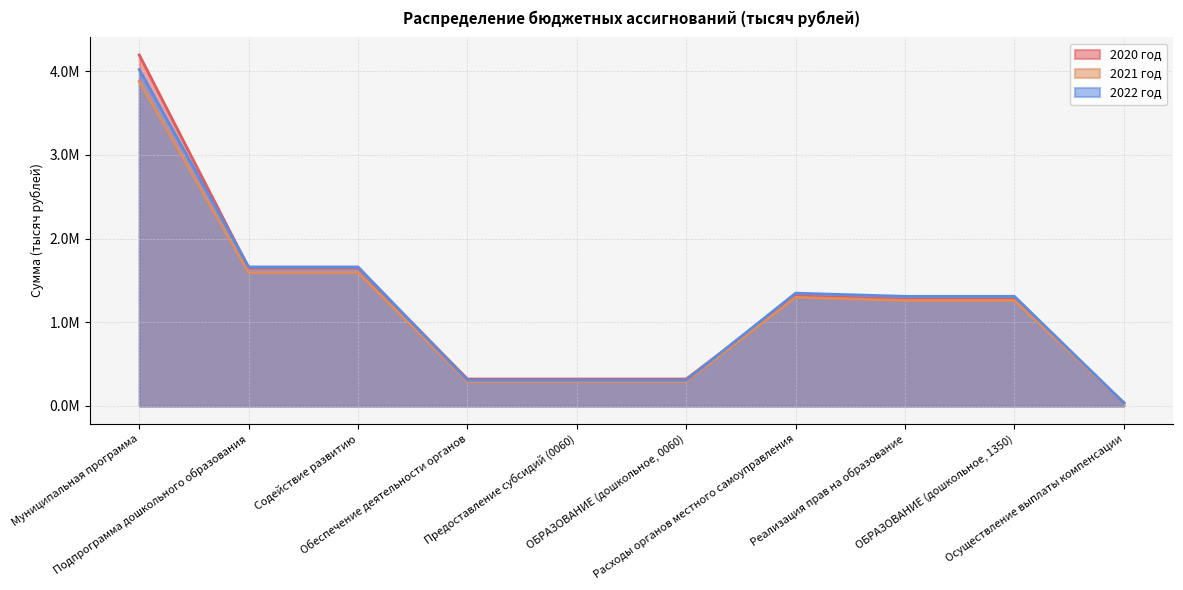

What is the label of the 2nd point from the right?

ОБРАЗОВАНИЕ (дошкольное, 1350)